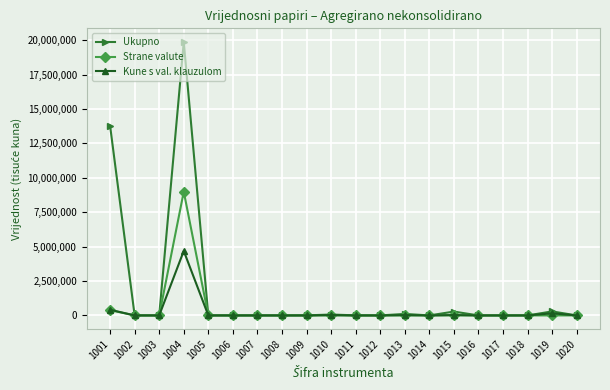

Is it true that Ukupno equals 4889904 at 1001?

False